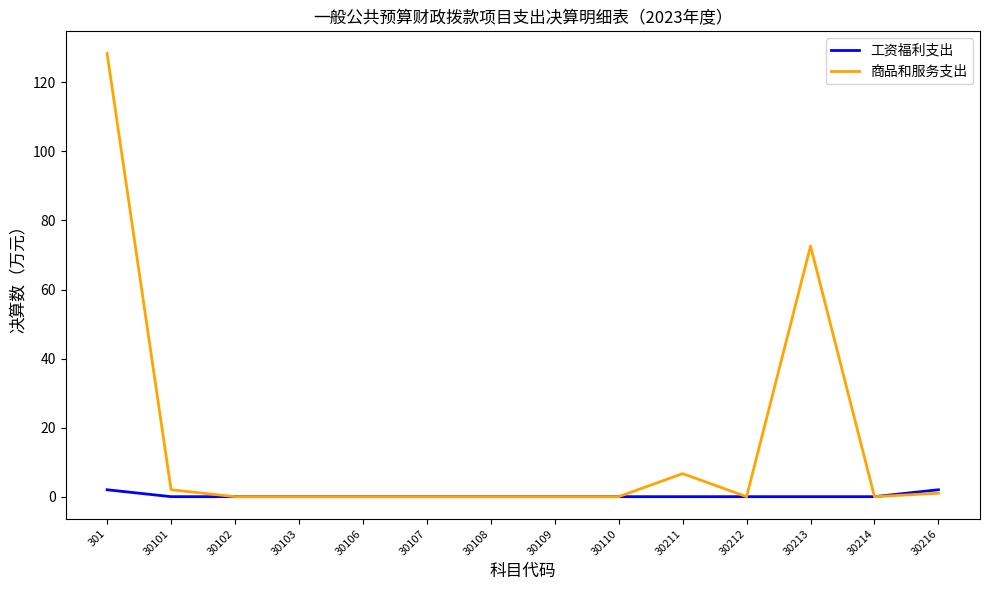

What are all the series names shown in the legend?

工资福利支出, 商品和服务支出